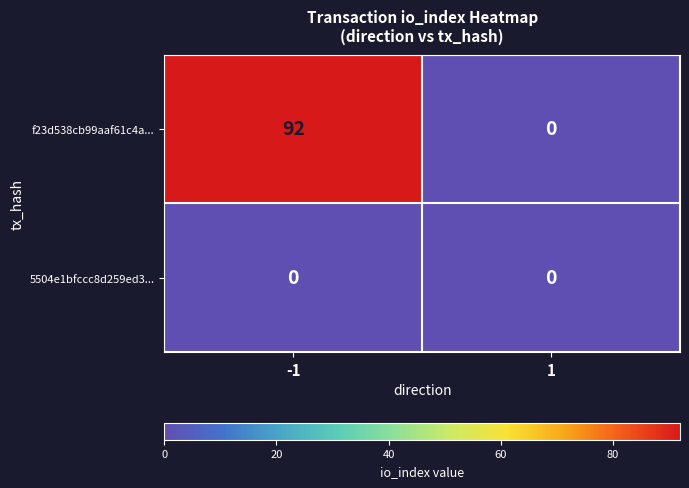

Which category has the highest value across all series?

-1